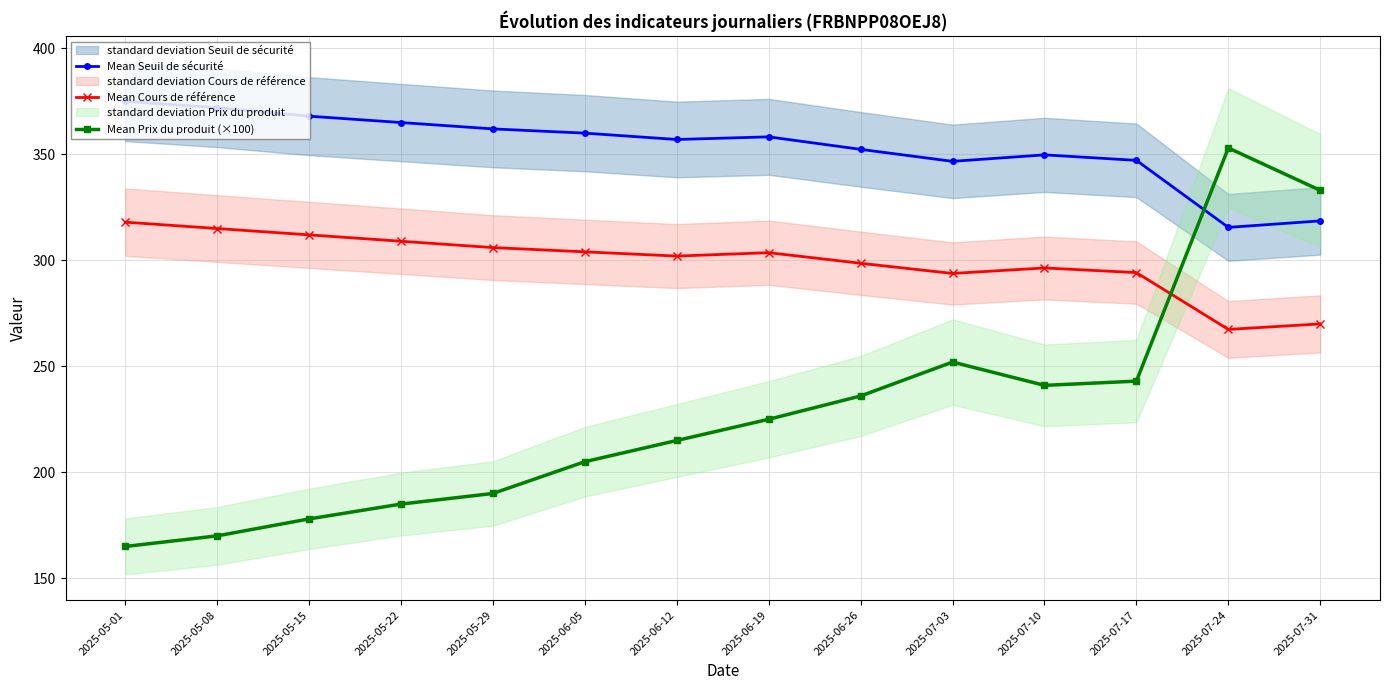

Which series changed the most between 2025-07-10 and 2025-07-17?

Mean Seuil de sécurité